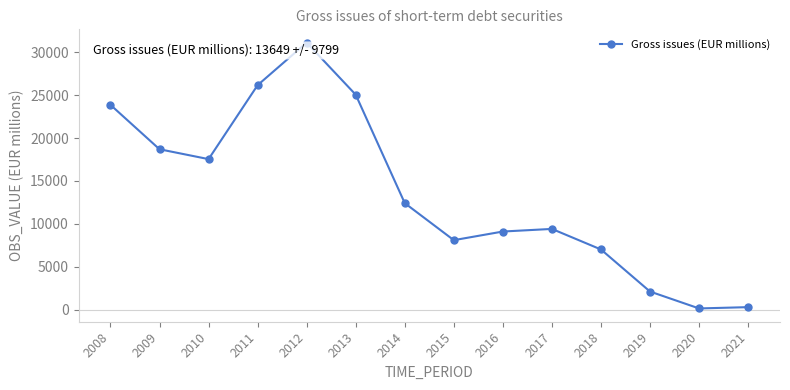

Approximately how many times larger is the value at 2014 compared to 2012?

0.4